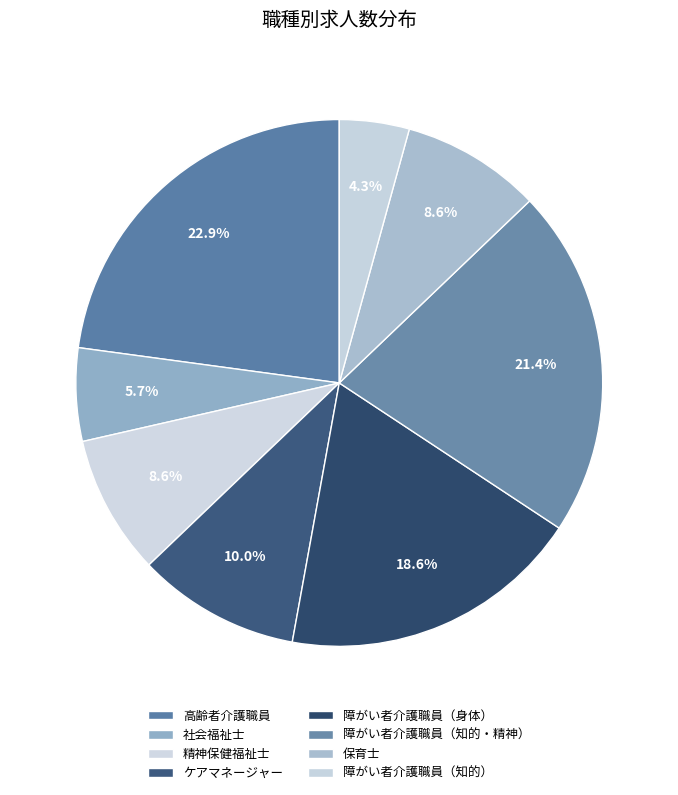

Do 社会福祉士 and 高齢者介護職員 together represent more than half of the pie?

No